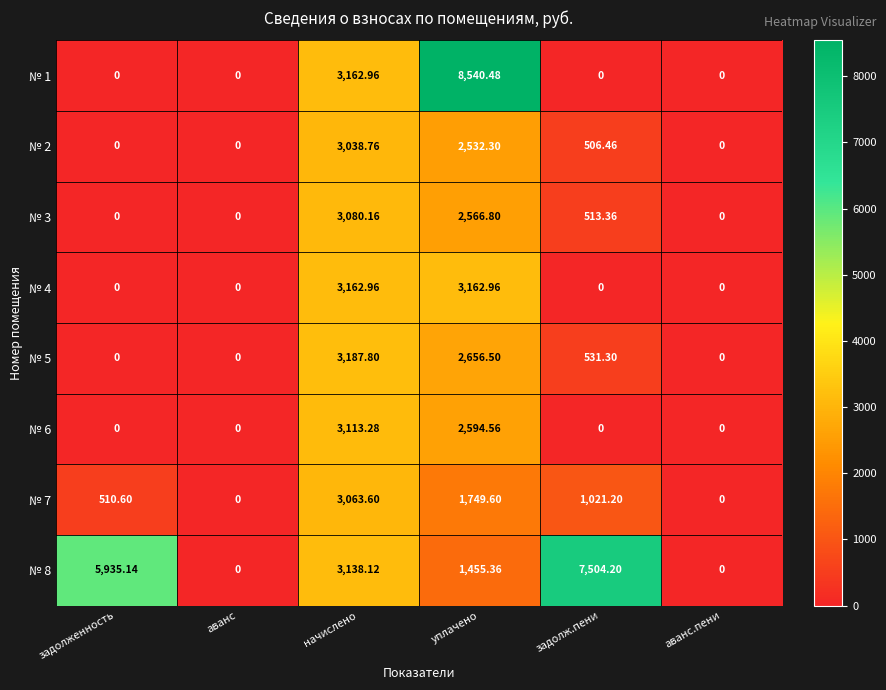

At which category is the sum across all series the highest?

уплачено